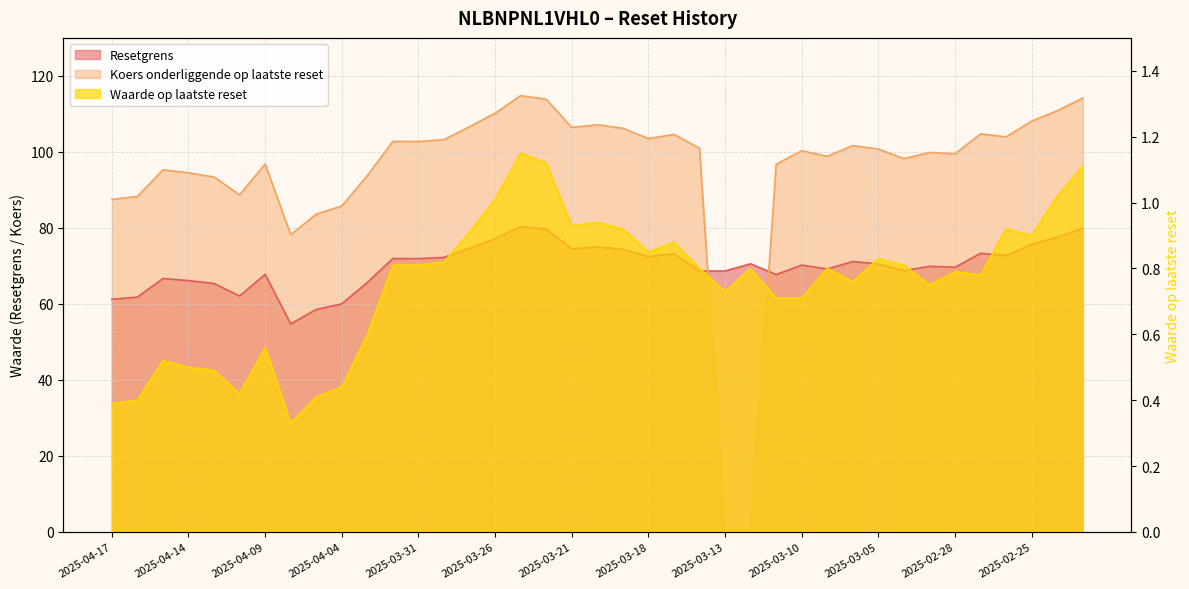

What are all the series names shown in the legend?

Resetgrens, Koers onderliggende op laatste reset, Waarde op laatste reset